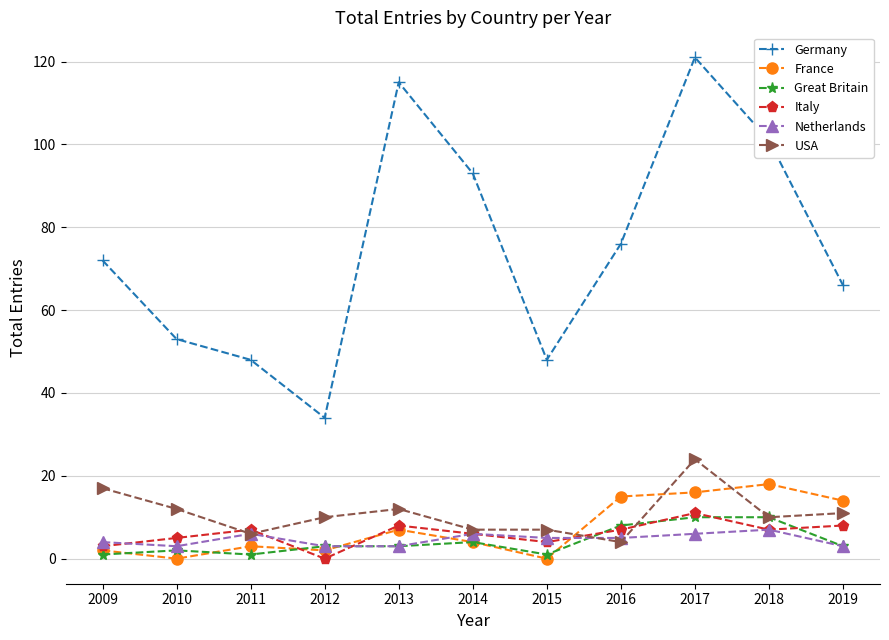

Which label corresponds to the largest value in the chart?

2017